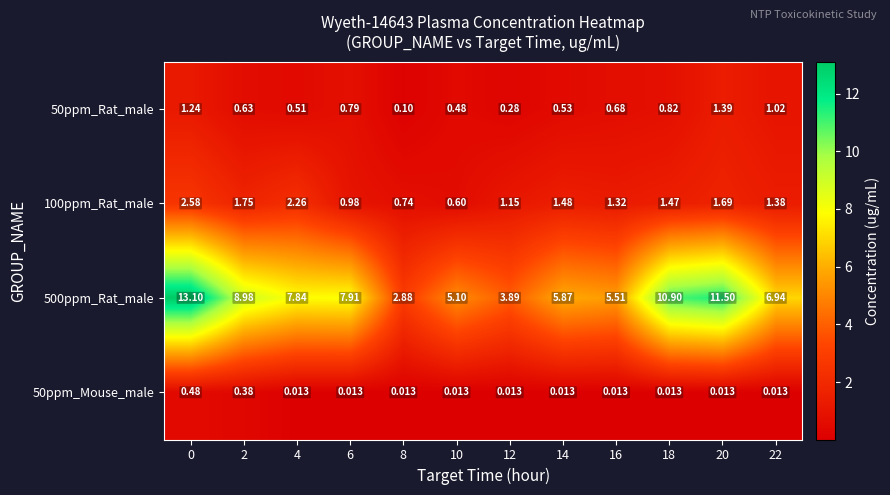

Is the value of 100ppm_Rat_male at 0 greater than the value of 500ppm_Rat_male at 4?

No